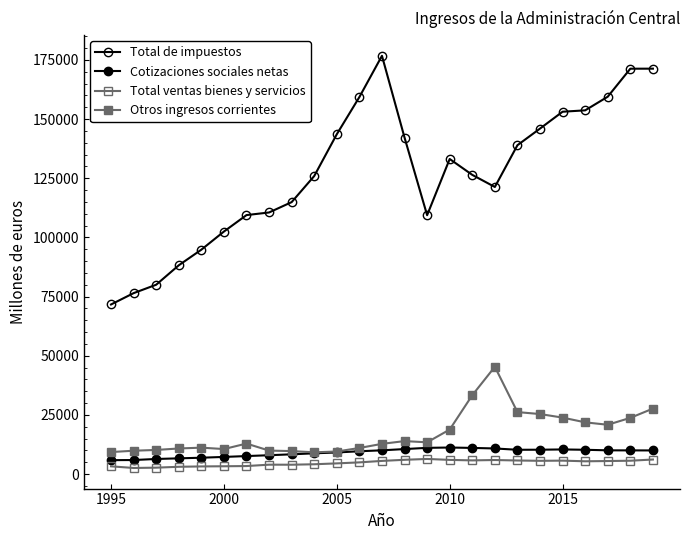

How many series are shown in this chart?

4